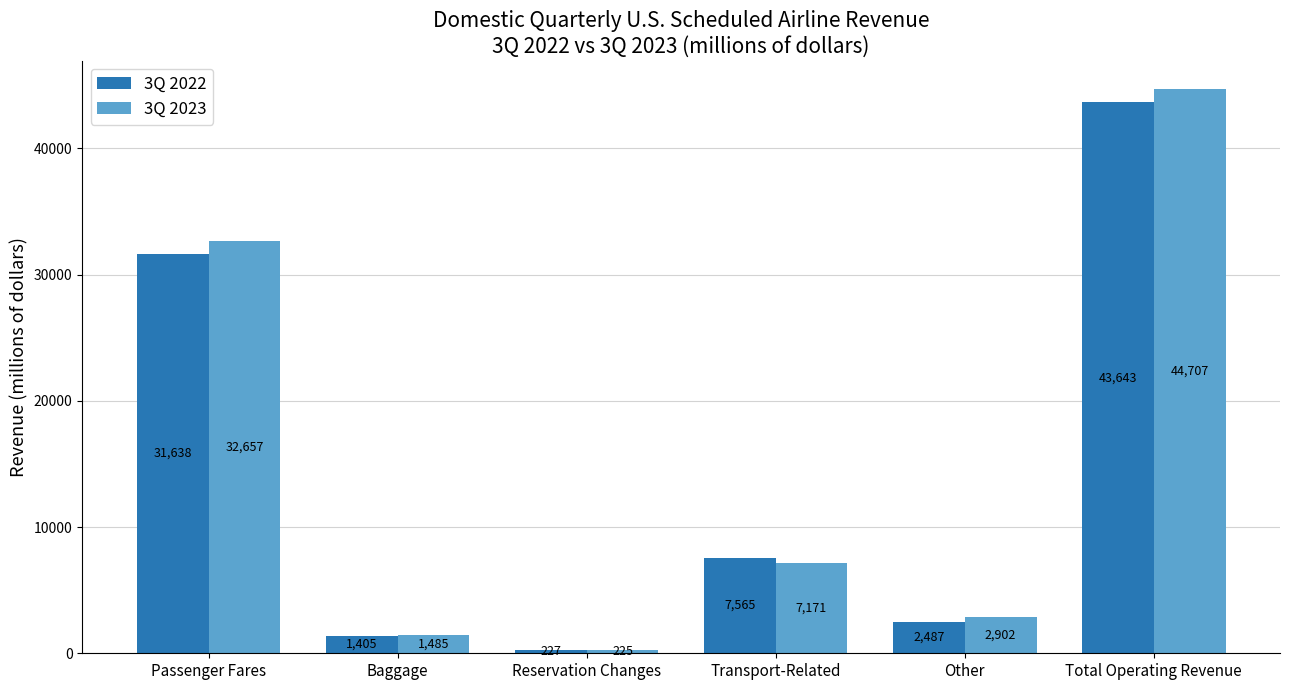

True or false: 3Q 2023 has a value of 2902.5 at Other.

True